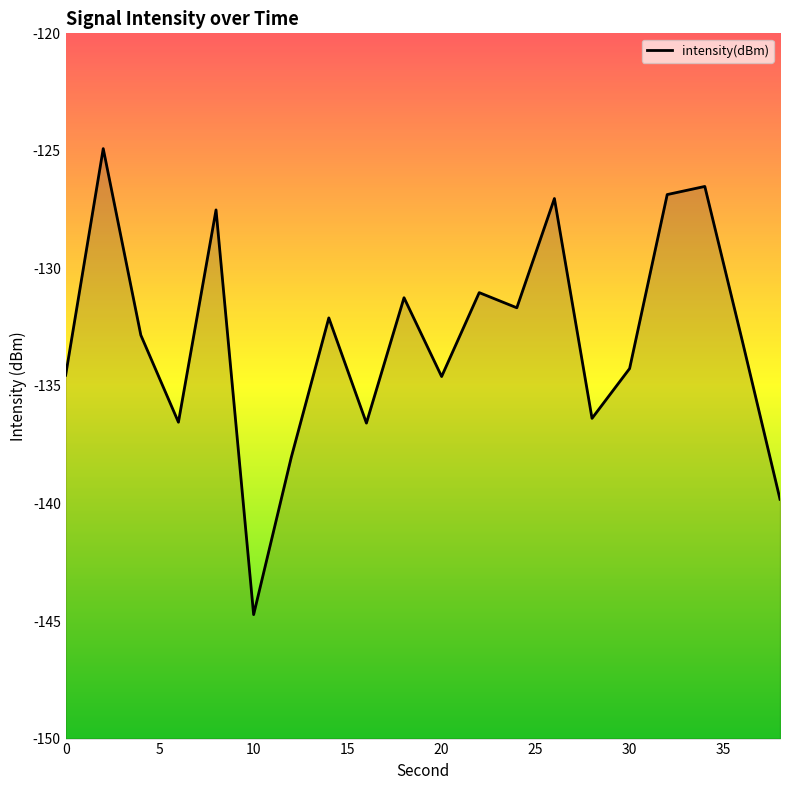

How many lines are shown in the chart?

1